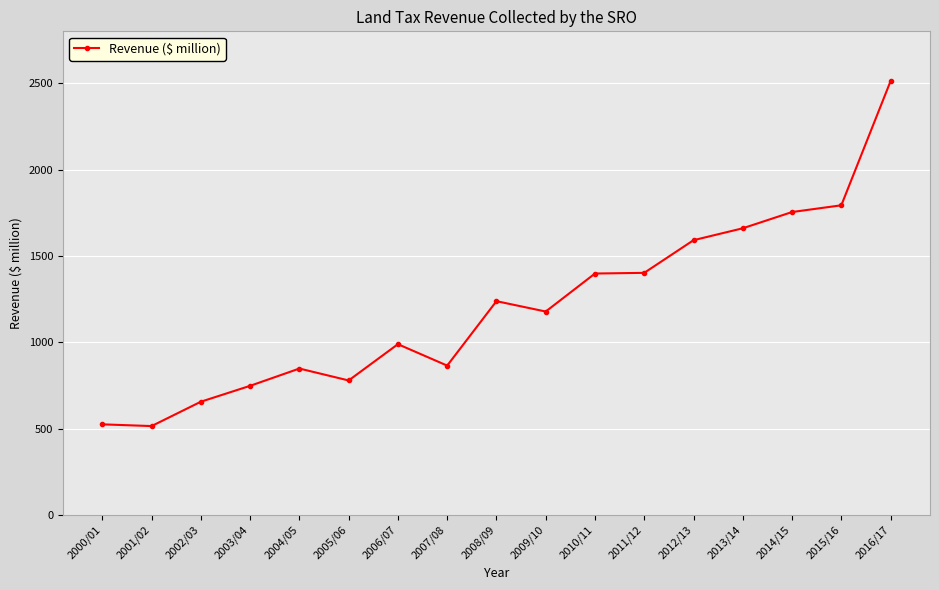

True or false: the data has more than 2 interior local peaks.

True